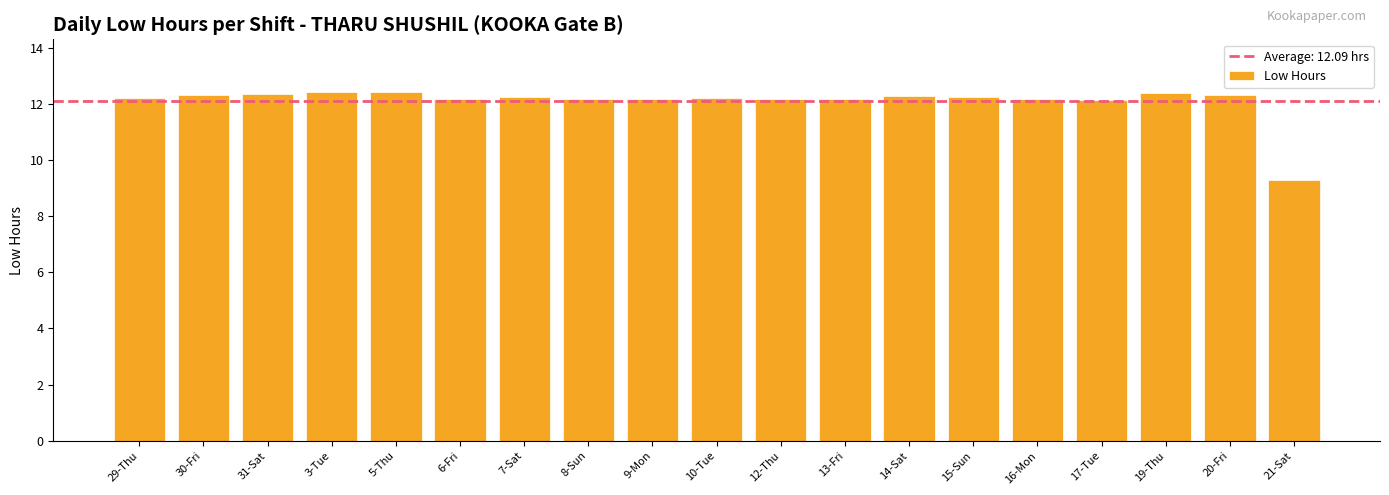

What is the greatest value displayed?

12.4